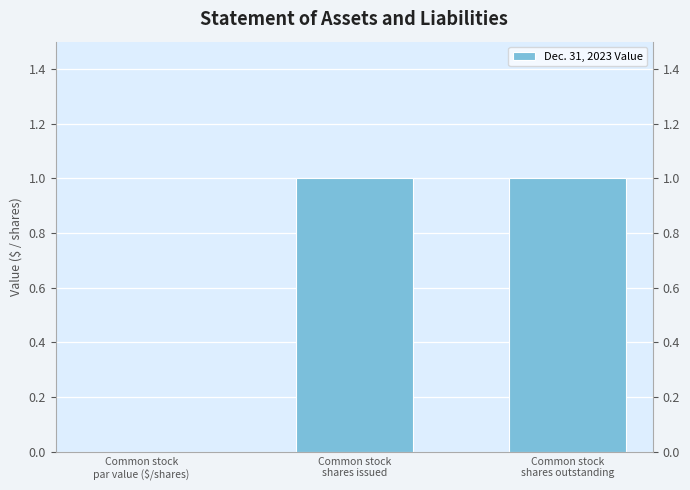

What is the maximum value shown in the chart?

1